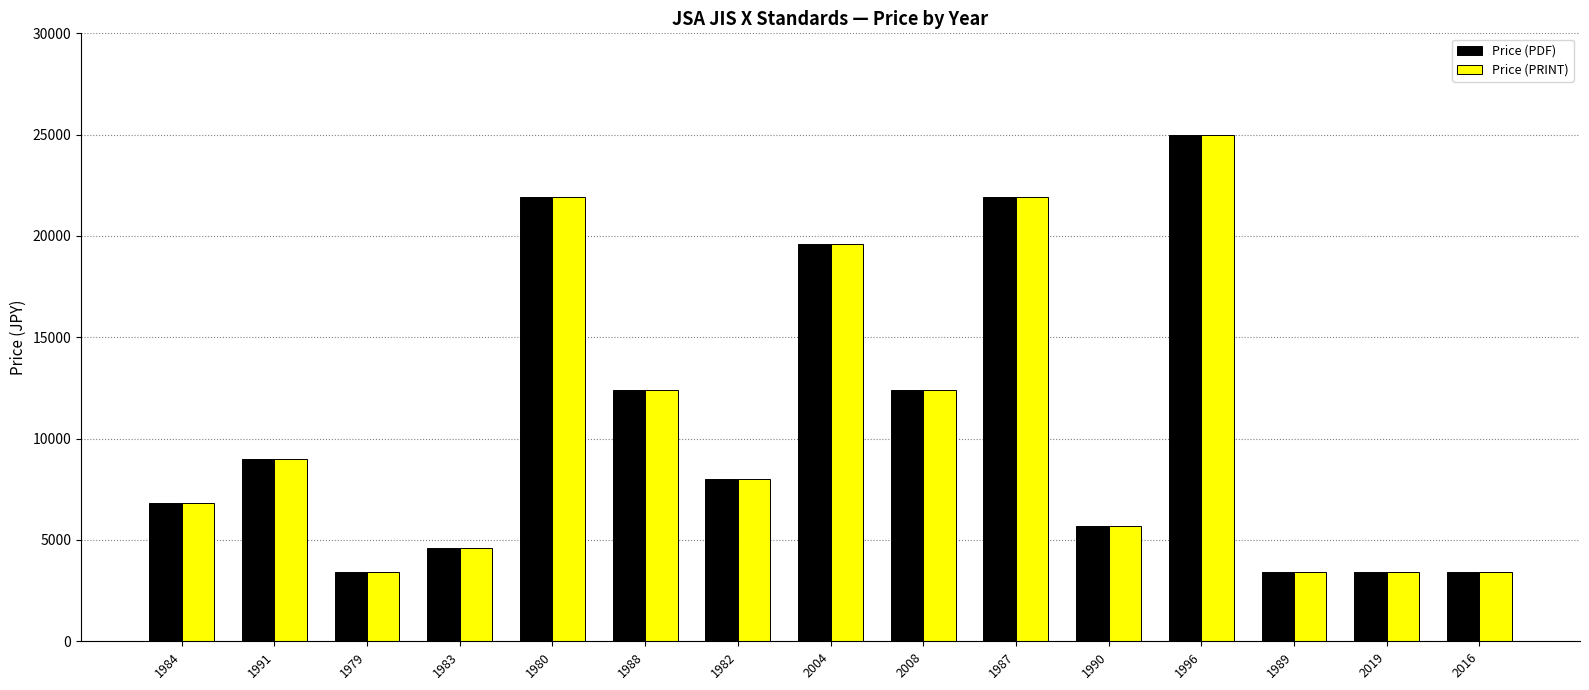

What is the minimum value for Price (PDF)?

3400